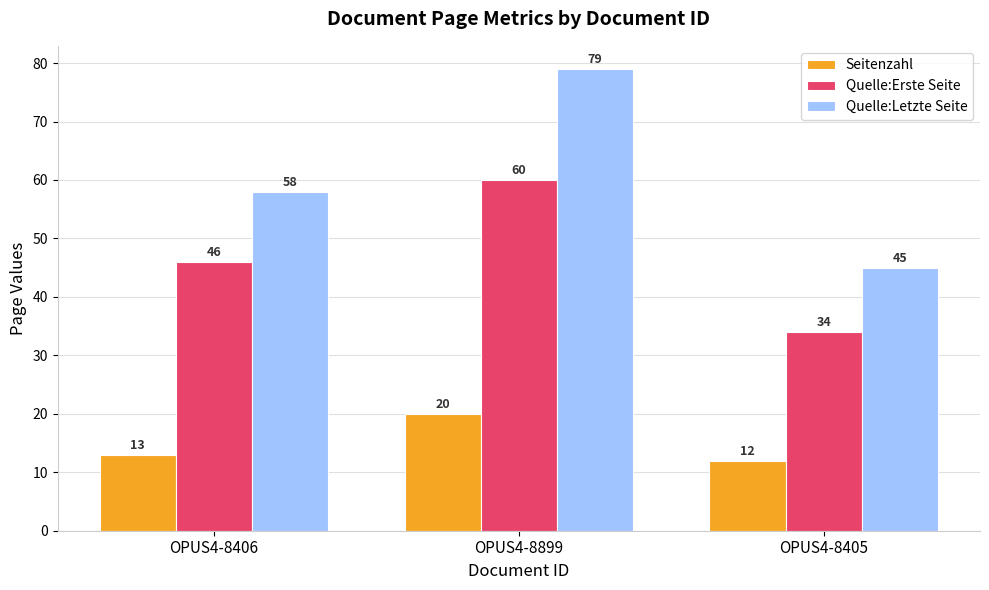

What is the value of the Quelle:Erste Seite bar at the 3rd from the left?

34